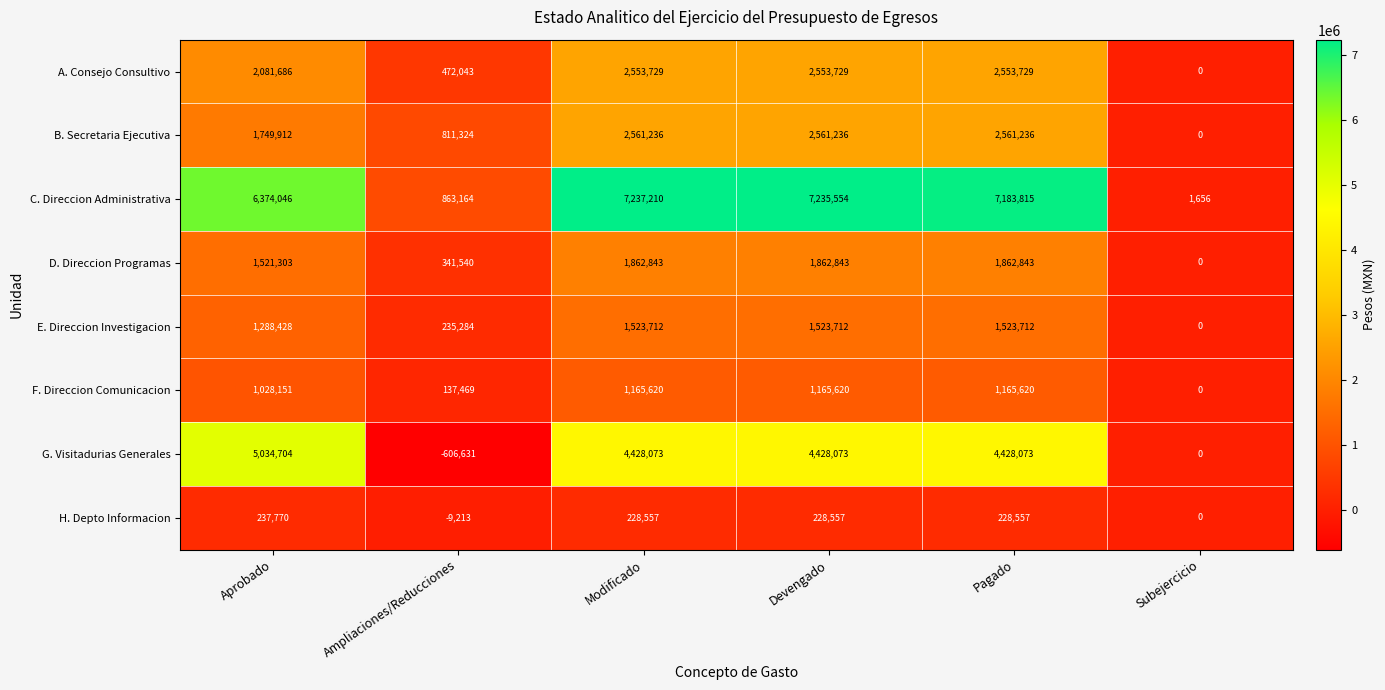

At which category is the sum across all series the highest?

Modificado